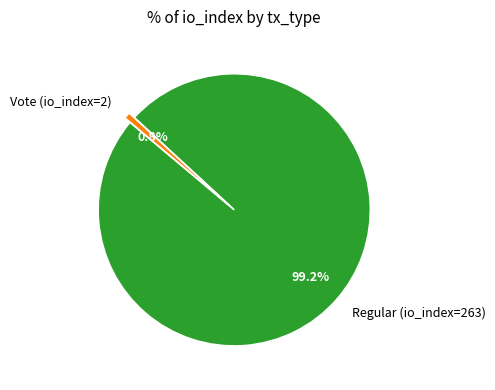

Which has a higher value, Vote (io_index=2) or Regular (io_index=263)?

Regular (io_index=263)